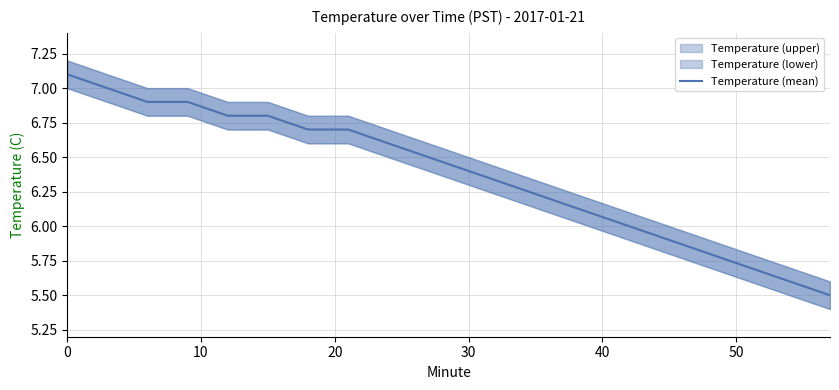

How many distinct data groups are displayed?

1